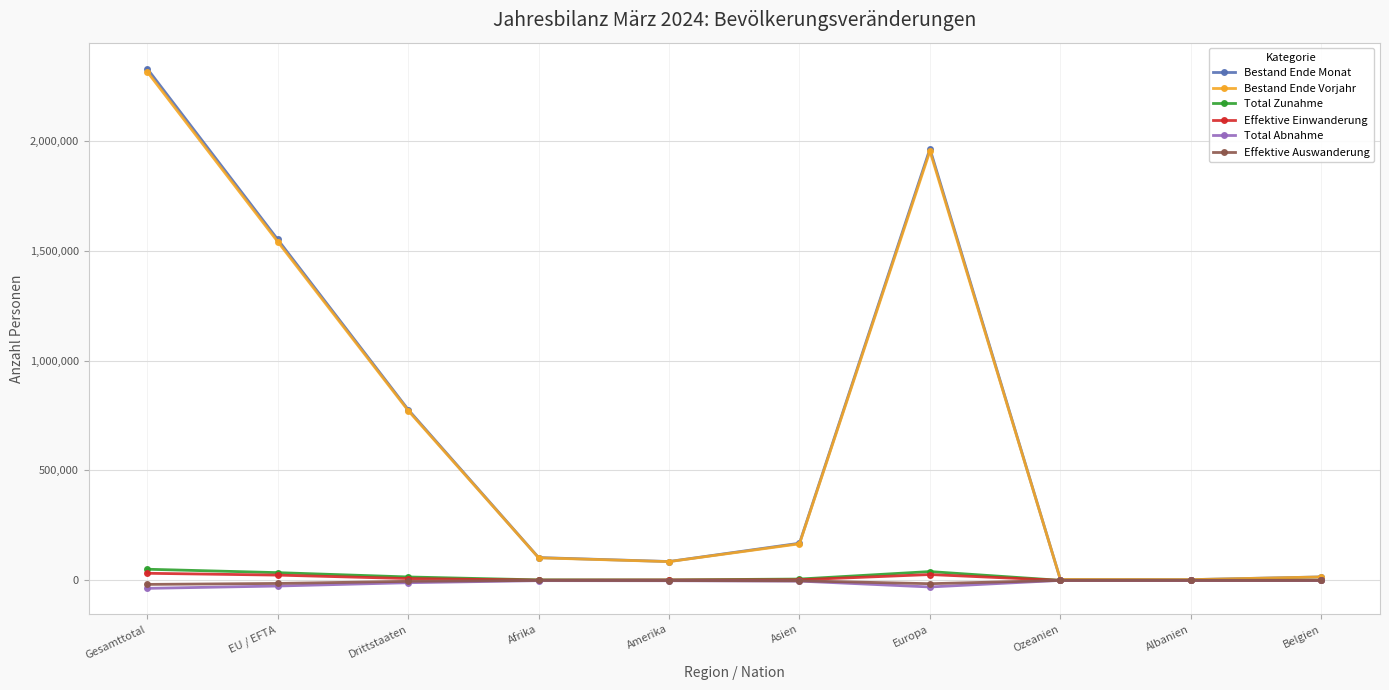

What is the difference between the Effektive Einwanderung values at Drittstaaten and Afrika?

7025